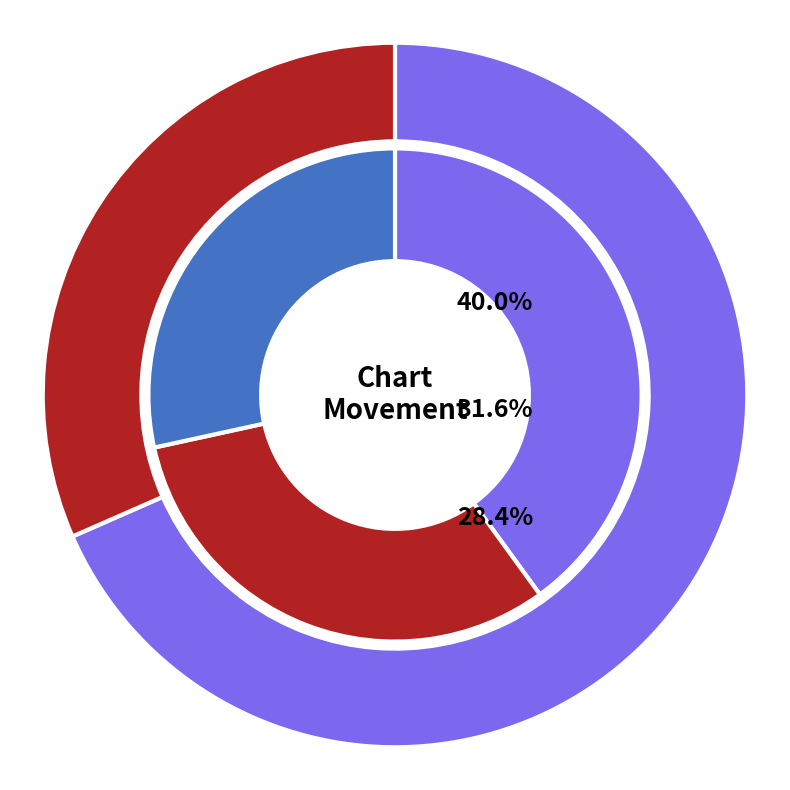

To the nearest percent, what is the average slice percentage?

33%